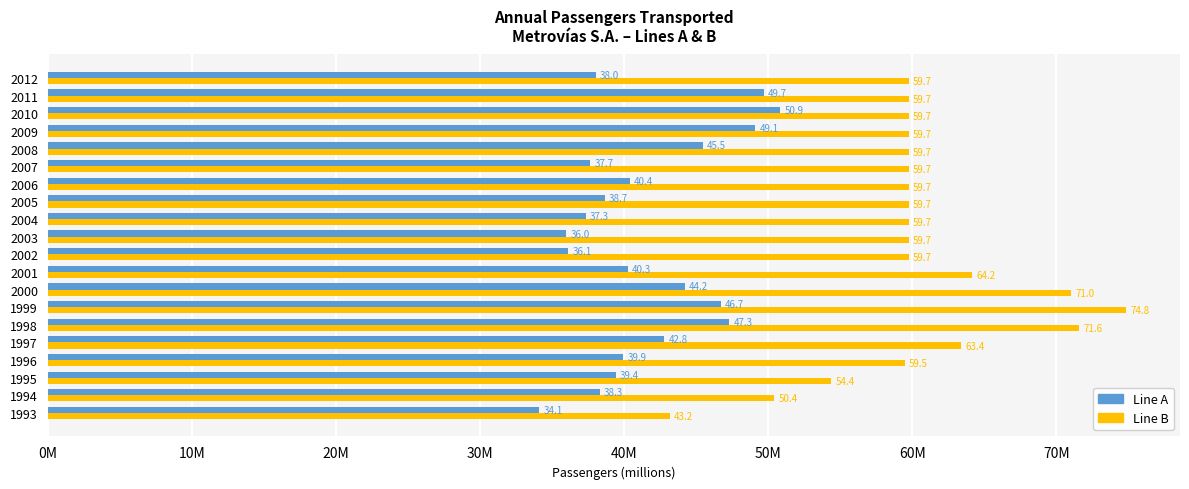

What are all the series names shown in the legend?

Line A, Line B